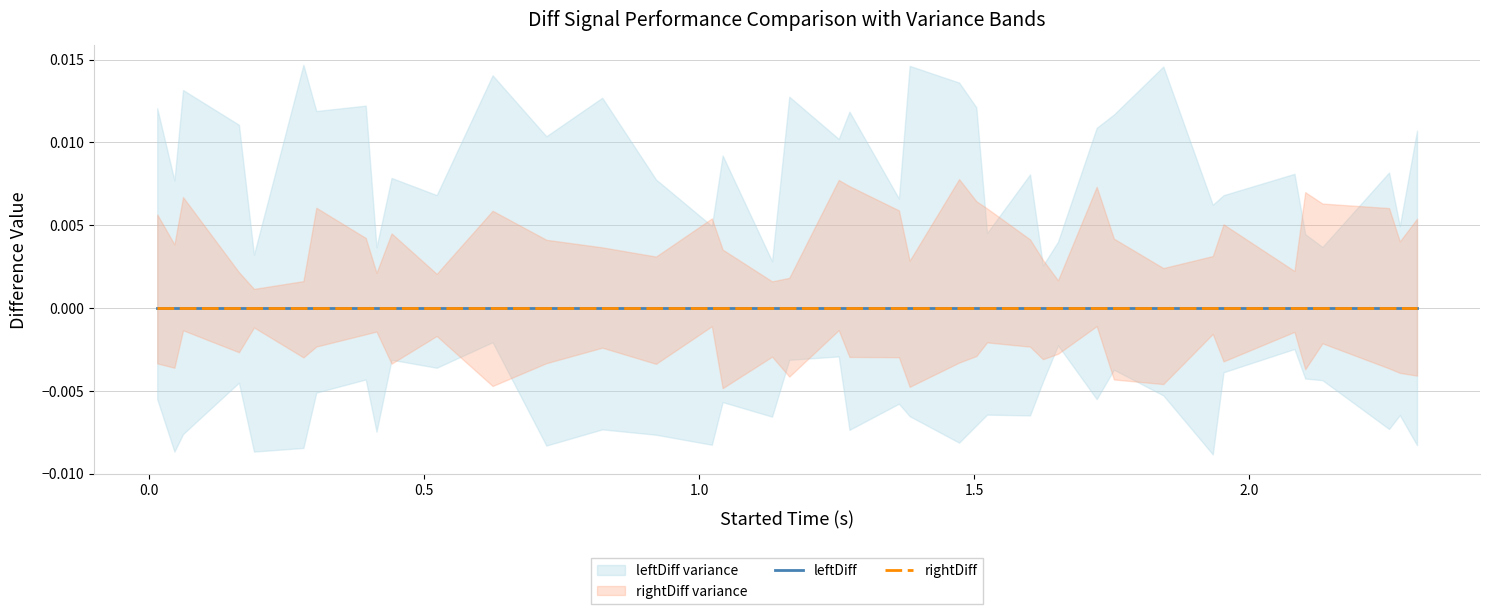

True or false: rightDiff has more than 2 points higher than both neighbors.

False